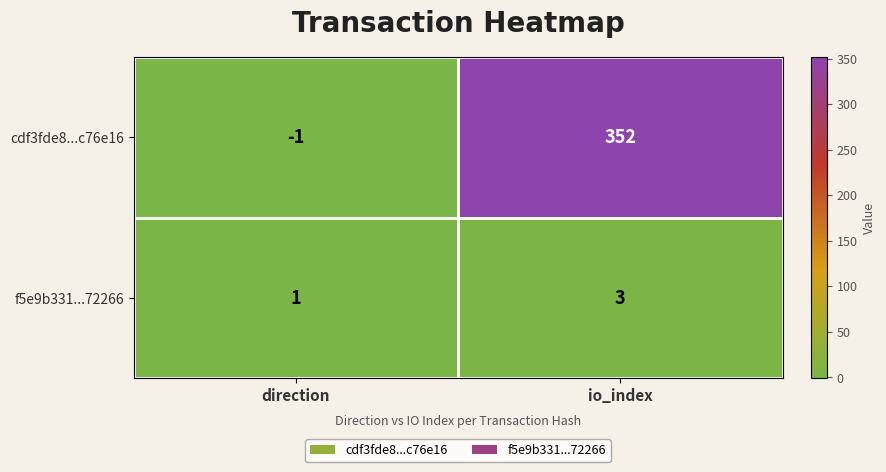

How many data points in f5e9b331...72266 are less than 3?

1